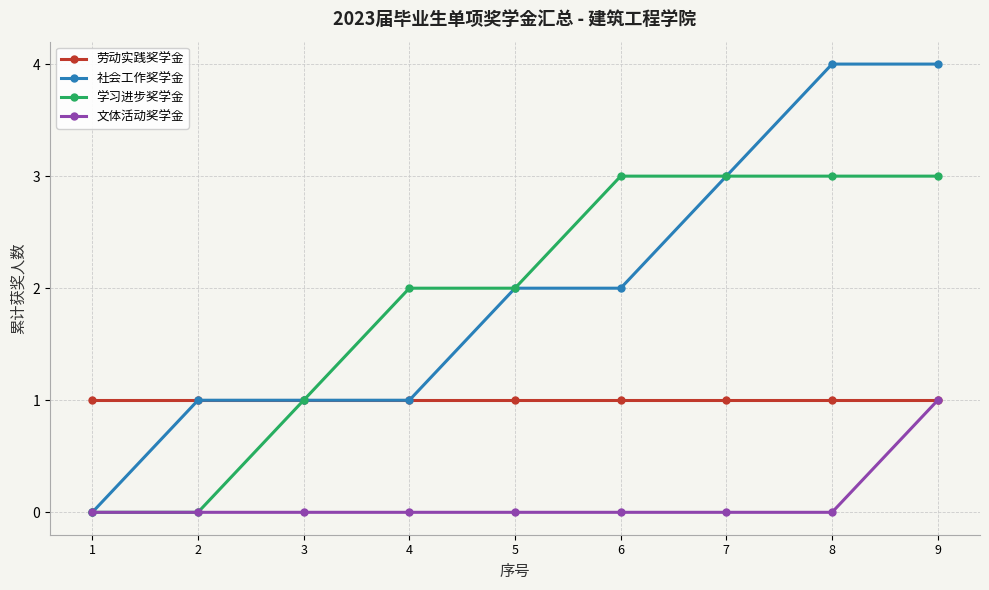

What is the sum of all 学习进步奖学金 values?

17